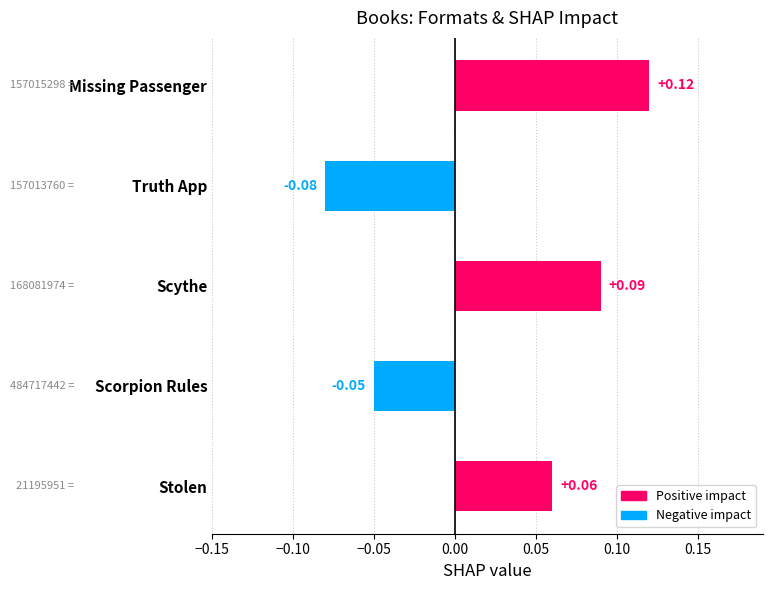

What is the label of the 2nd bar from the top?

Truth App